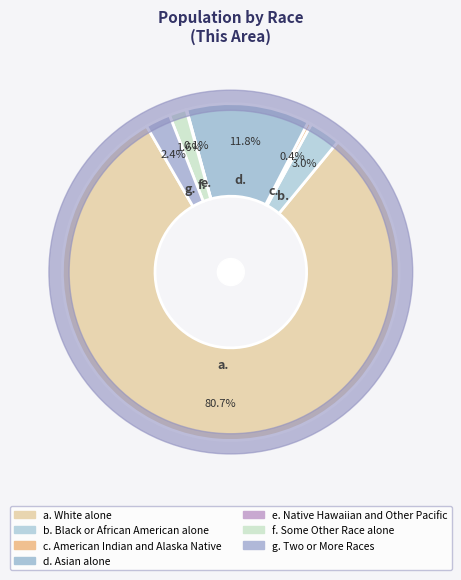

How many slices are in this pie chart?

7